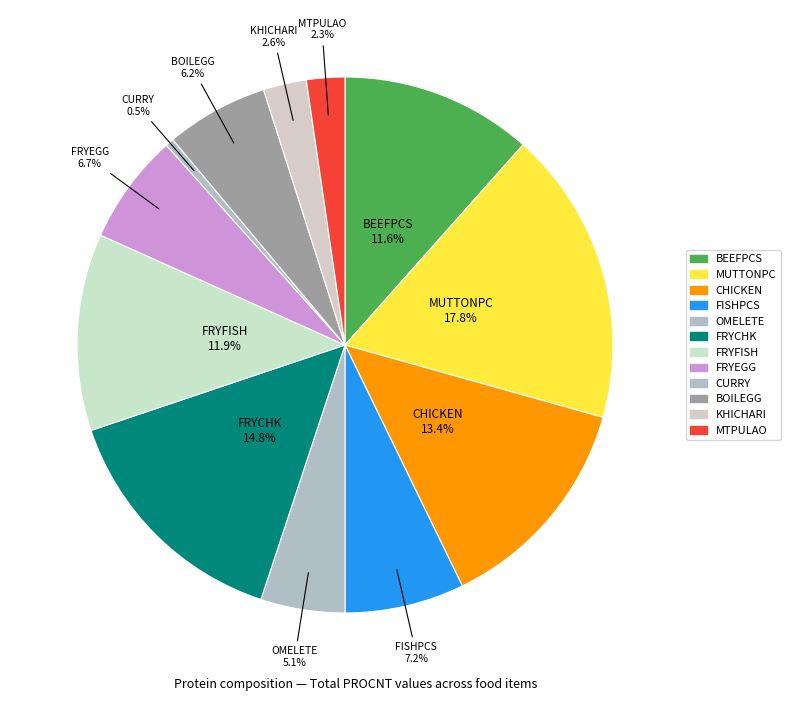

How many slices are in this pie chart?

12